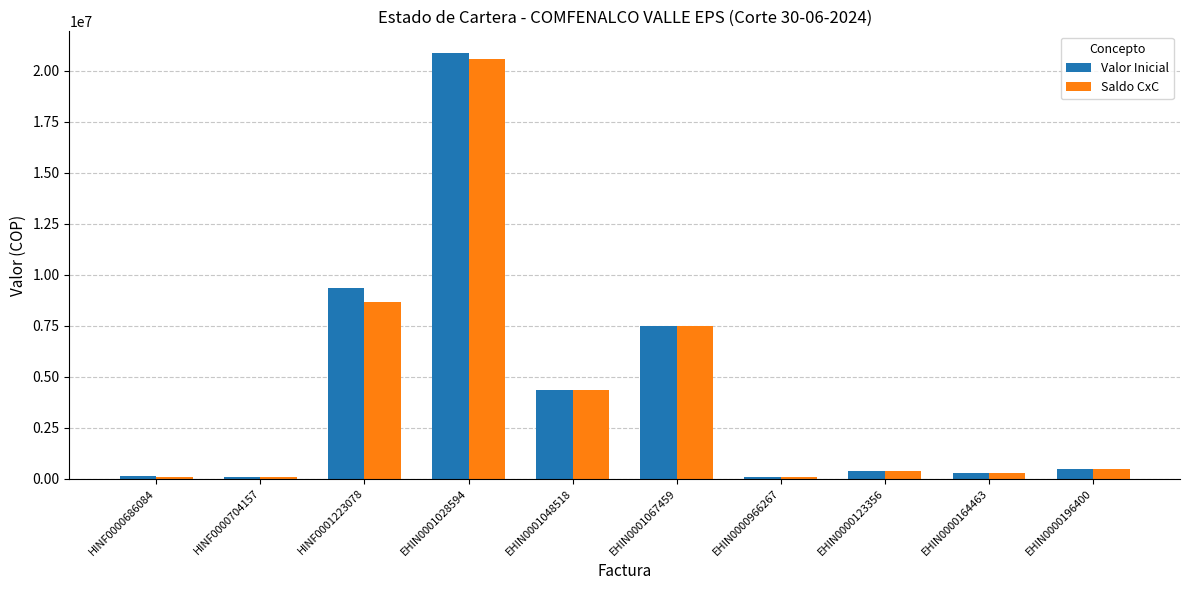

The value of Valor Inicial at EHIN0001028594 is 13778097. True or false?

False